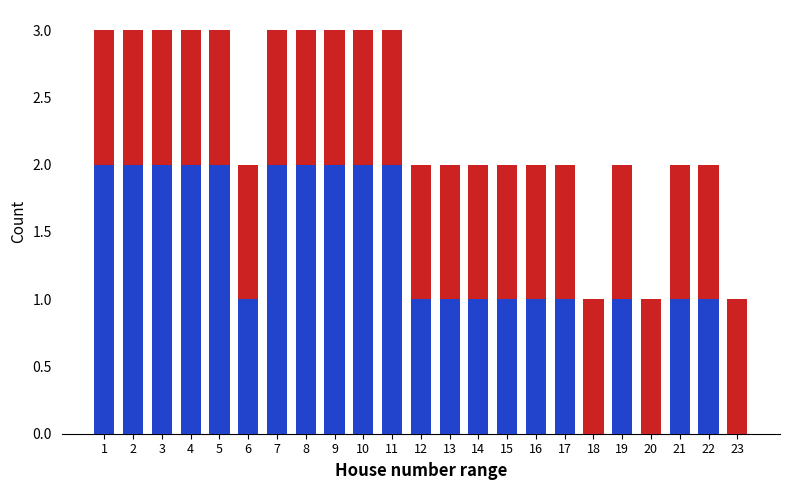

What is the total value across all series at 3?

3